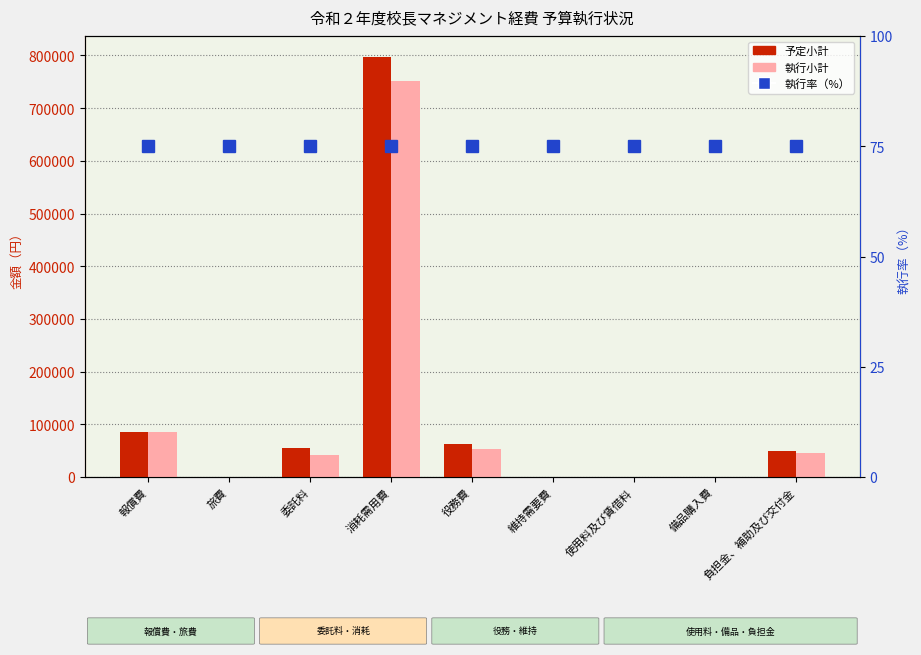

How many data points does each series have?

9